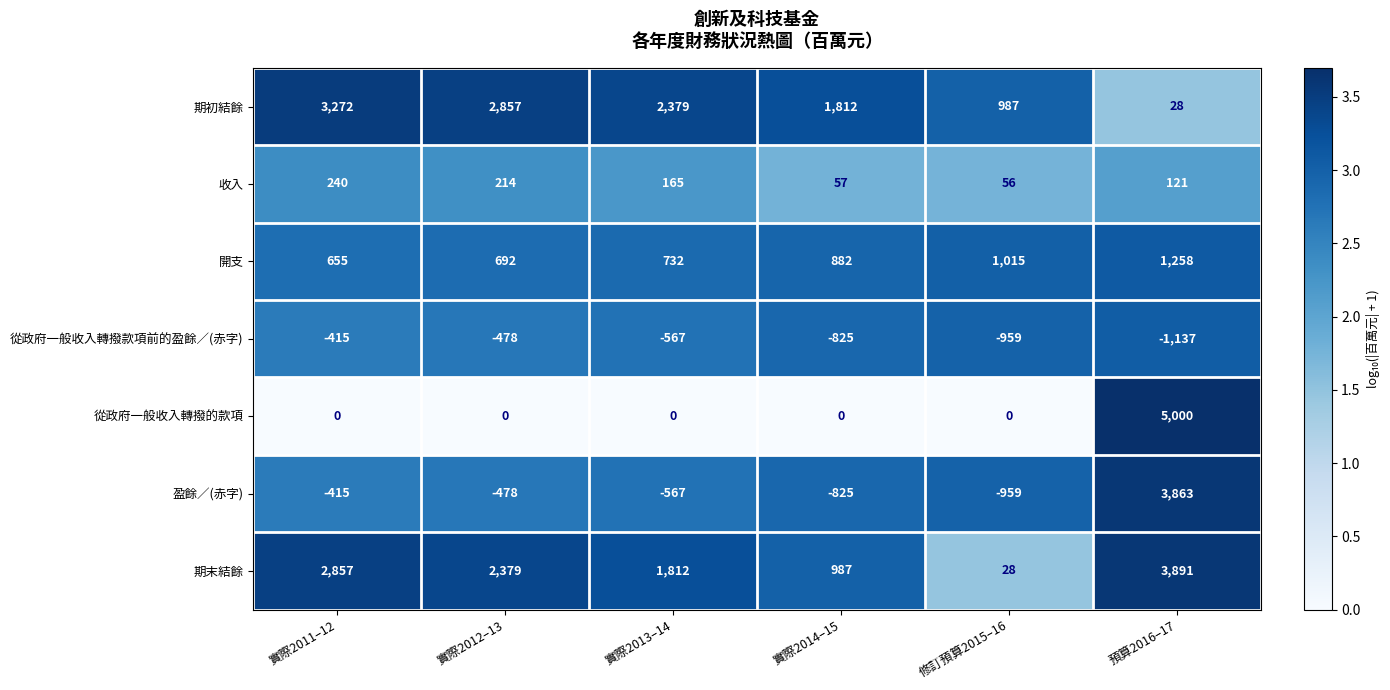

What is the difference between the 從政府一般收入轉撥的款項 values at 實際2014–15 and 預算2016–17?

5000